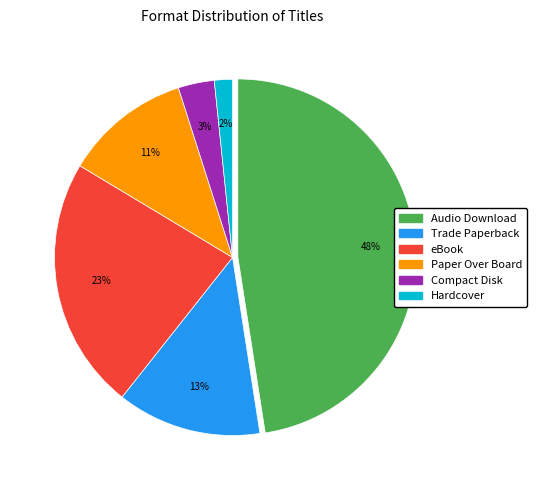

To the nearest percent, what is the average slice percentage?

17%